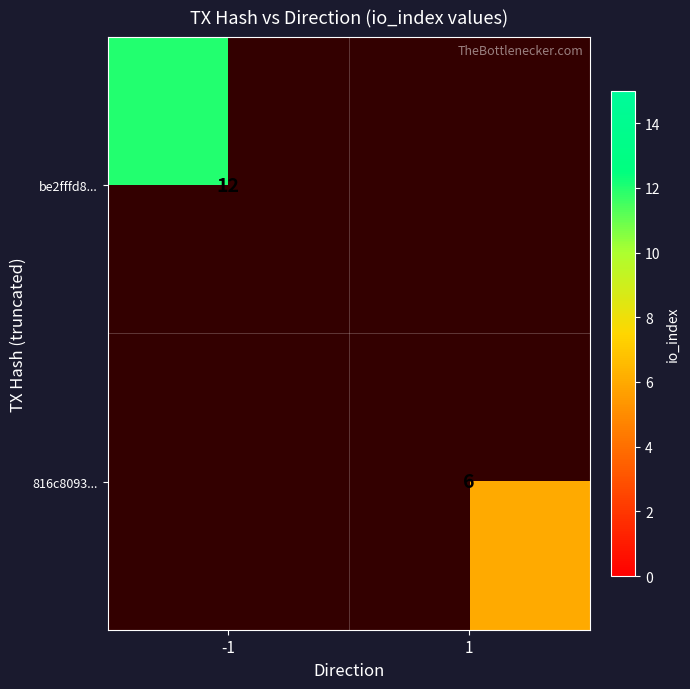

True or false: 816c8093... has a value of 9 at 1.

False